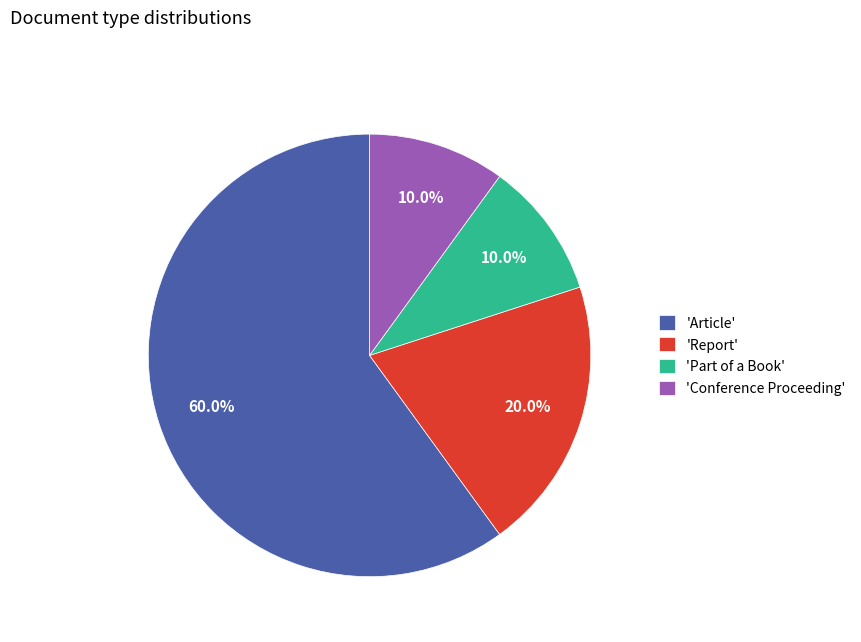

What is the total percentage of 'Report' and 'Conference Proceeding'?

30.0%